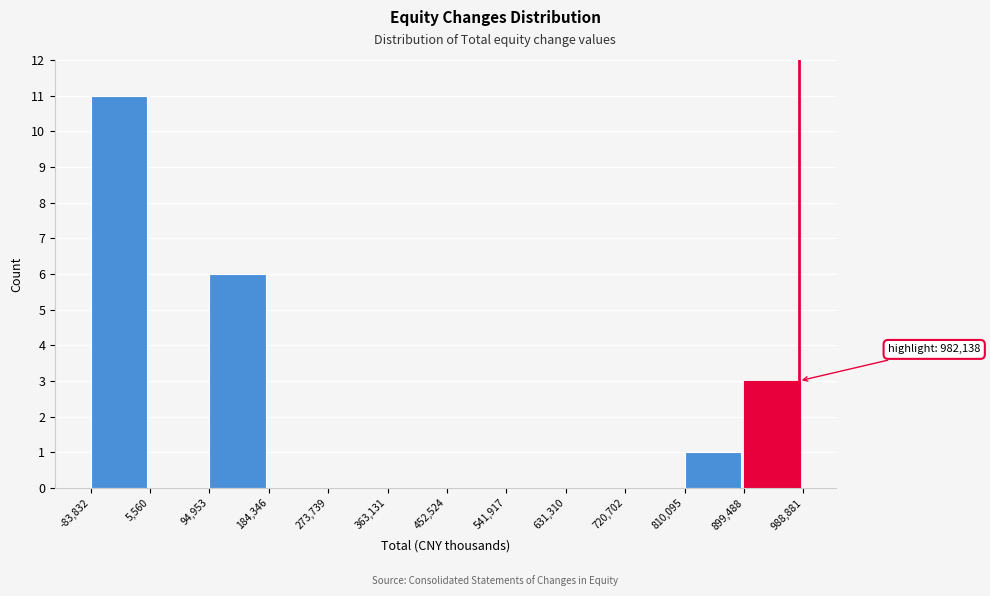

Which range on the x-axis has the tallest bar?

-83,832 to 5,560